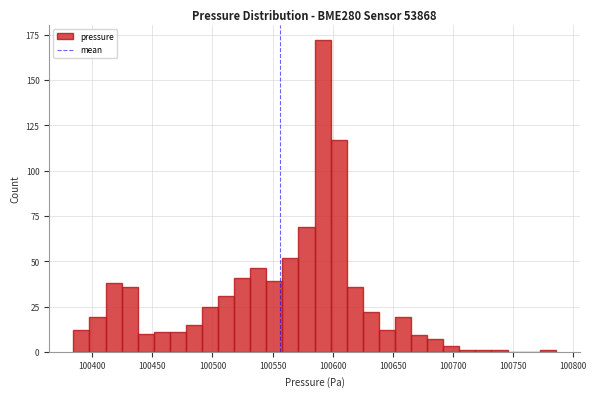

Read against the x-axis, roughly where is the centre of the tallest bar?

100590